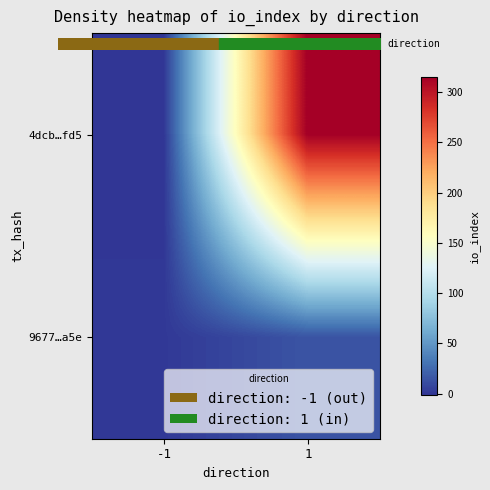

Reading left to right, extract all data points from this chart.

4dcb…fd5: -1=-1	1=315
9677…a5e: -1=1	1=15